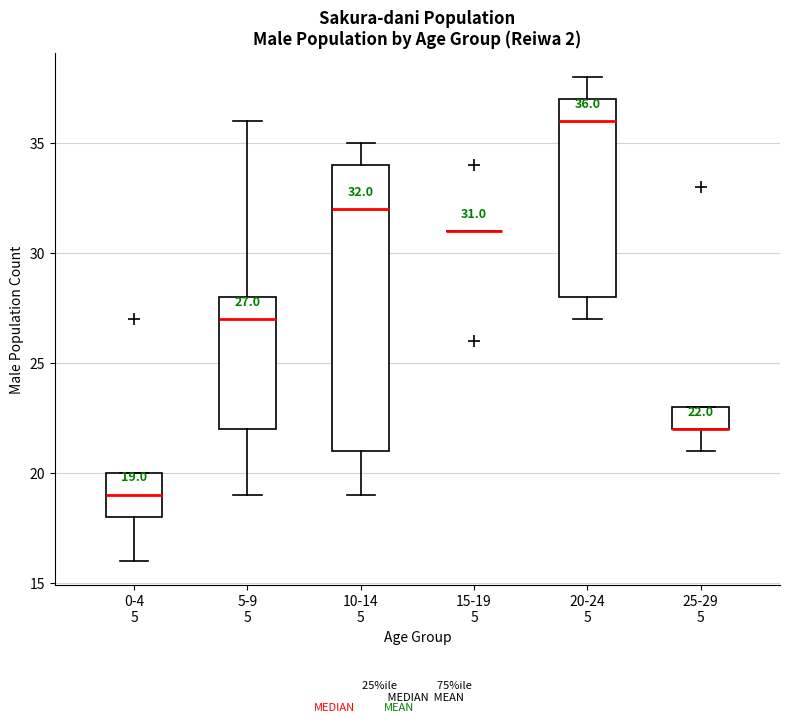

Comparing the boxes themselves (not the whiskers), which one is the tallest?

10-14 5